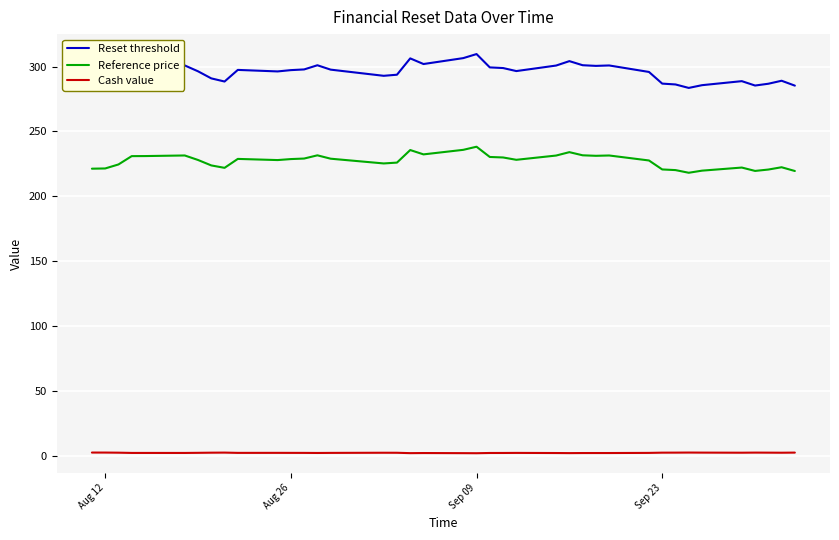

Which series has the widest spread of values?

Reset threshold